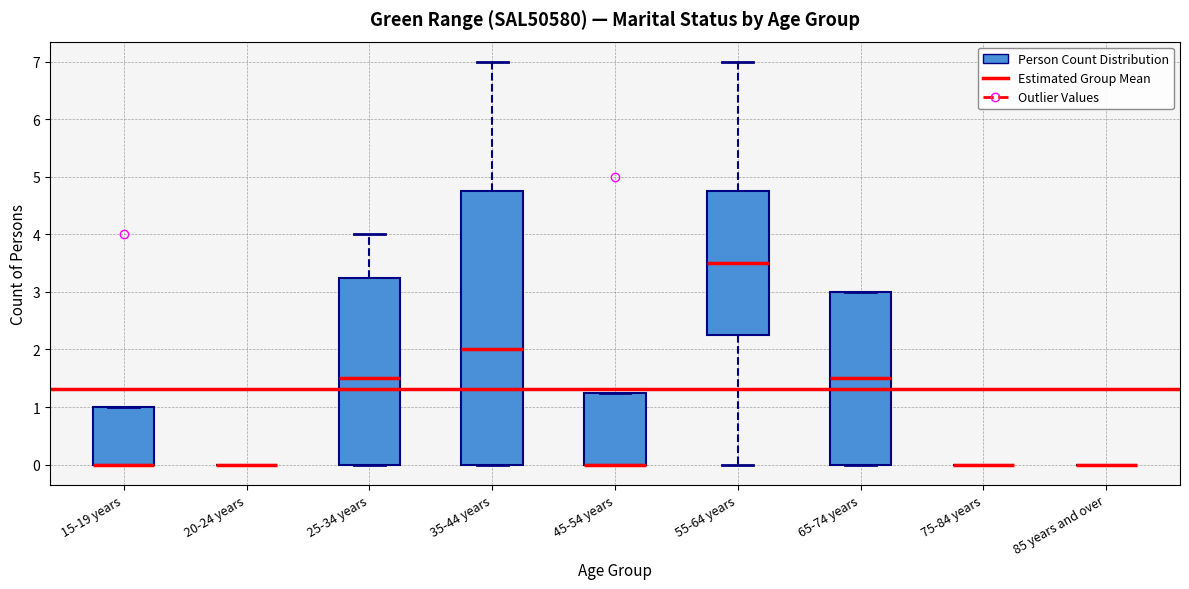

Reading left to right, transcribe this box plot: for each box, give where its median line is, the range the box spans, and where its two whiskers end, as read against the y-axis. The values are not printed on the chart, so give them approximately, as read against the axis.

15-19 years: median 0.0 (drawn on the box's lower edge), box 0.0 to 1.0, whiskers 0.0 to 1.0
20-24 years: box collapsed to a line at 0.0, whiskers 0.0 to 0.0
25-34 years: median 1.5, box 0.0 to 3.3, whiskers 0.0 to 4.0
35-44 years: median 2.0, box 0.0 to 4.8, whiskers 0.0 to 7.0
45-54 years: median 0.0 (drawn on the box's lower edge), box 0.0 to 1.3, whiskers 0.0 to 1.3
55-64 years: median 3.5, box 2.3 to 4.8, whiskers 0.0 to 7.0
65-74 years: median 1.5, box 0.0 to 3.0, whiskers 0.0 to 3.0
75-84 years: box collapsed to a line at 0.0, whiskers 0.0 to 0.0
85 years and over: box collapsed to a line at 0.0, whiskers 0.0 to 0.0